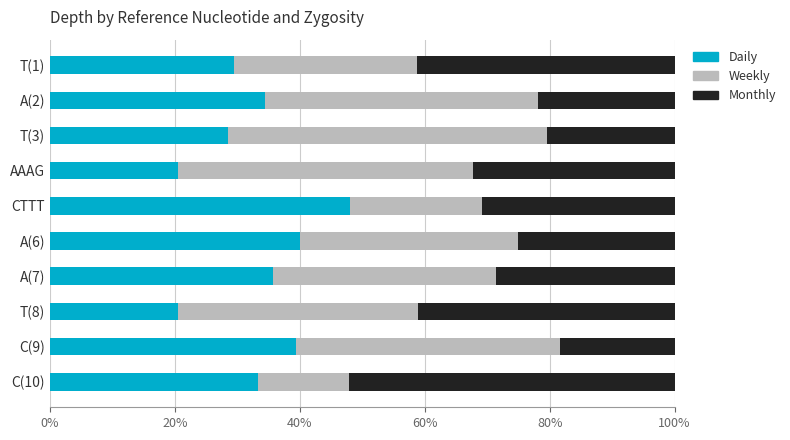

At which label does Daily reach its peak?

CTTT